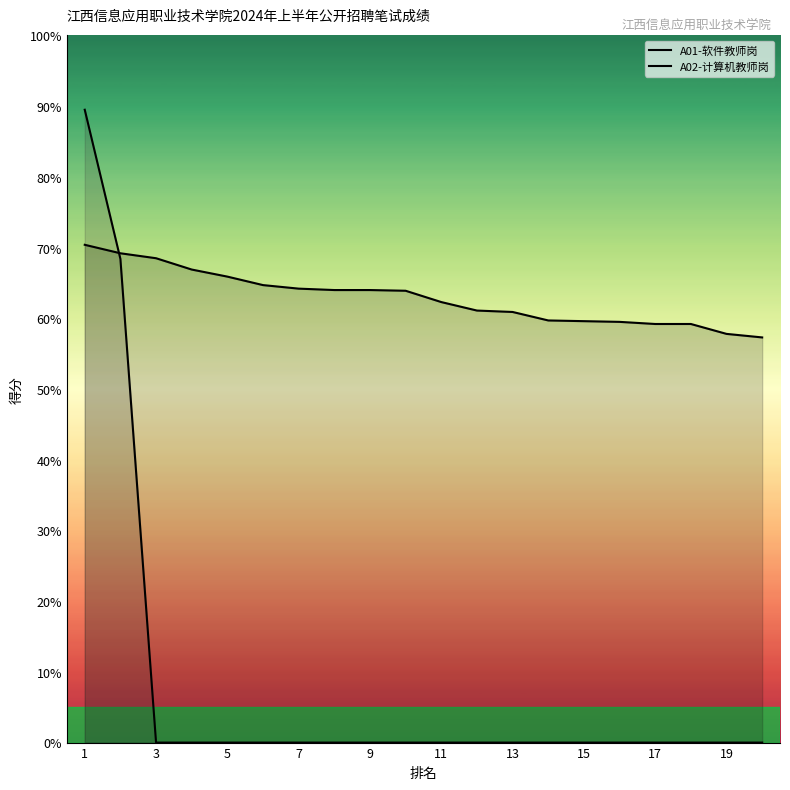

Which has a higher value, 3 or 11?

3